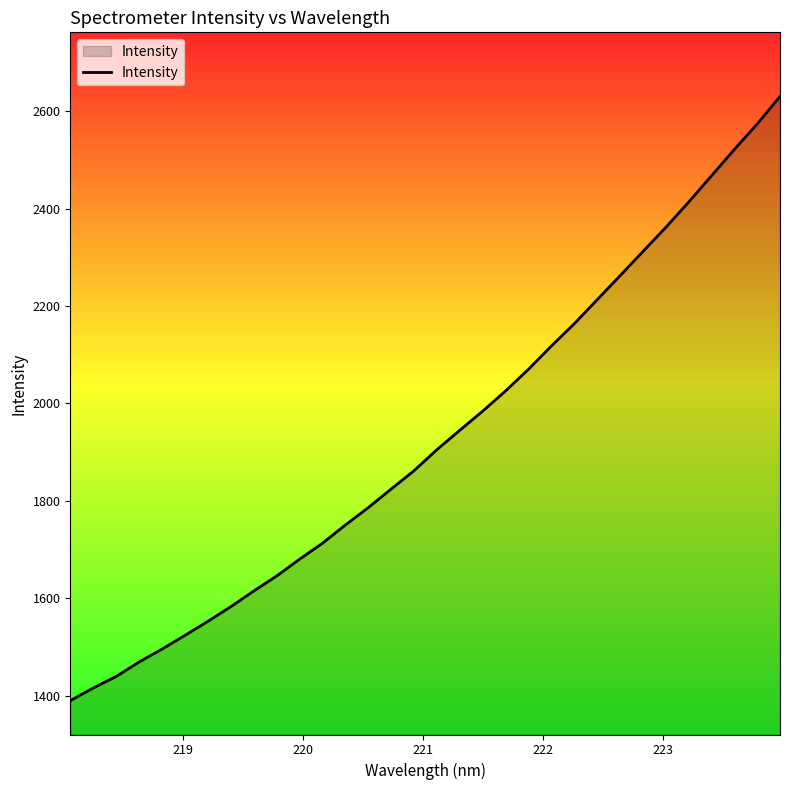

What is the difference between the maximum and minimum values?

1240.6